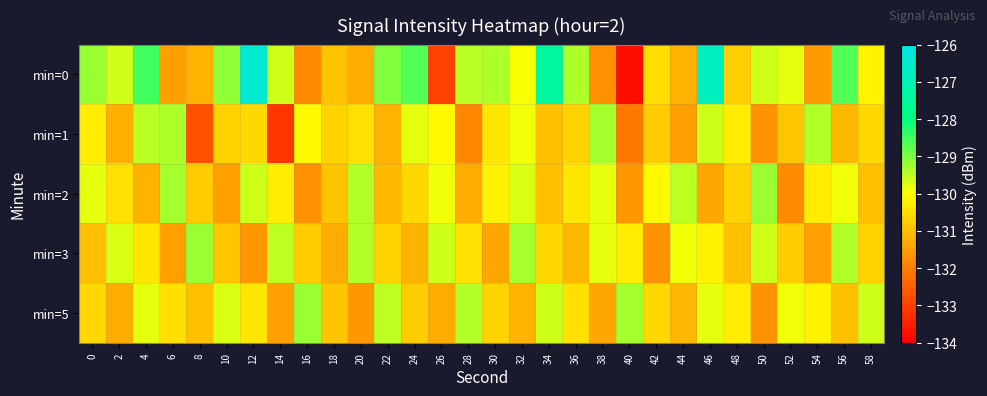

Which series changed the most between 20 and 36?

min=0